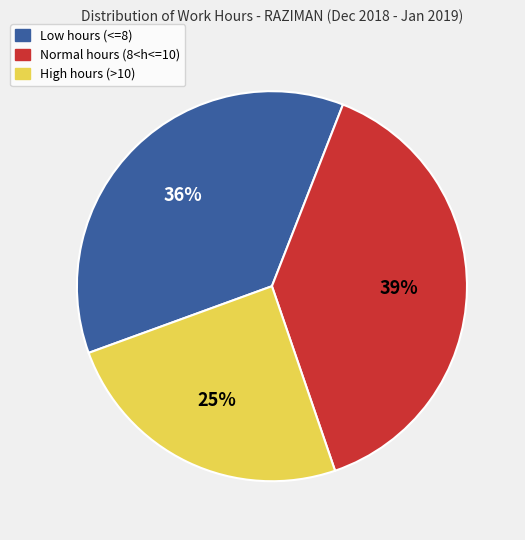

To the nearest percent, what is the average slice percentage?

33%